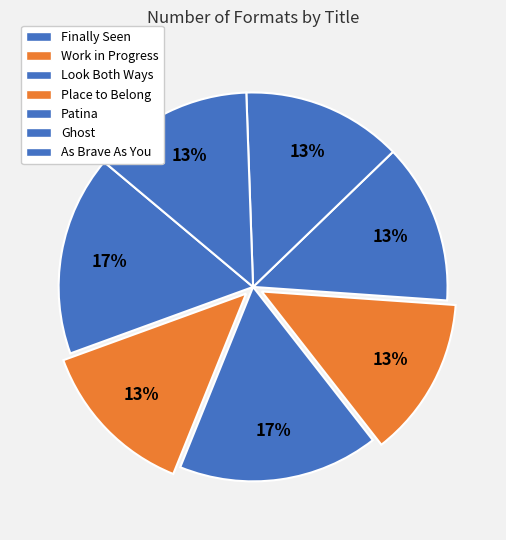

Rank the categories by value from highest to lowest.

Finally Seen, Look Both Ways, Work in Progress, Place to Belong, Patina, Ghost, As Brave As You